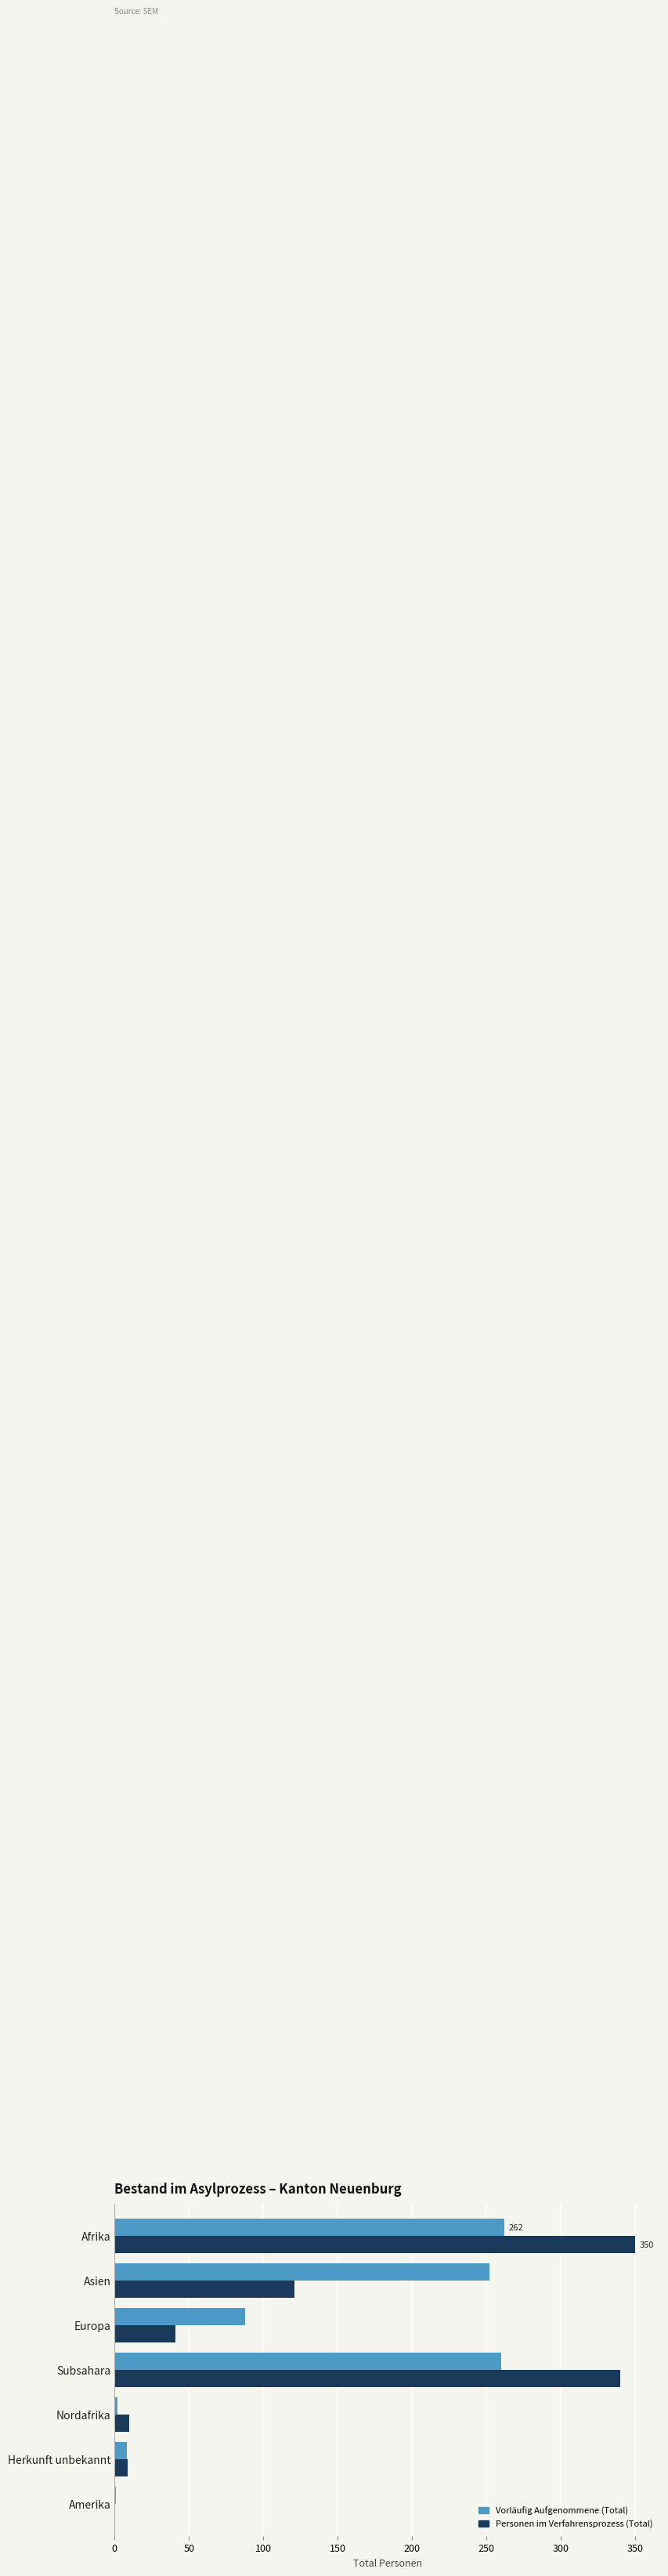

Read the Personen im Verfahrensprozess (Total) value at Europa, to the nearest 50.

50